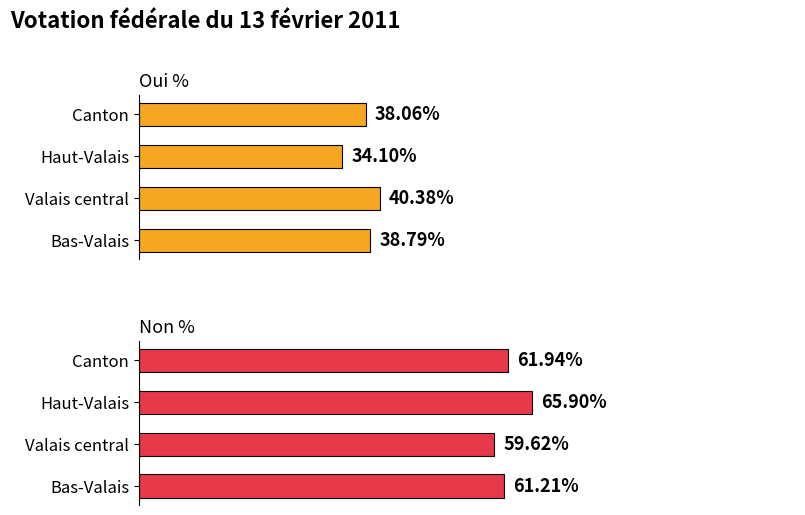

Reading right to left, extract all data points from this chart.

Oui %: 60=38.1	40=34.1	20=40.4	0=38.8
Non %: 60=61.9	40=65.9	20=59.6	0=61.2